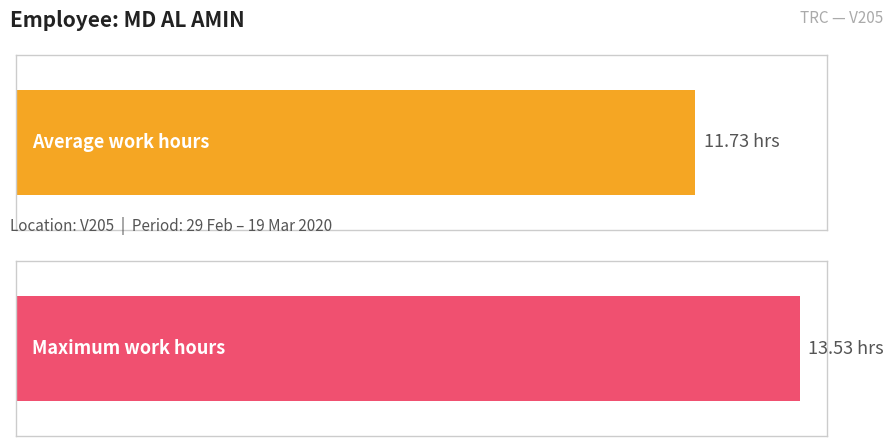

What is the average value?

11.7